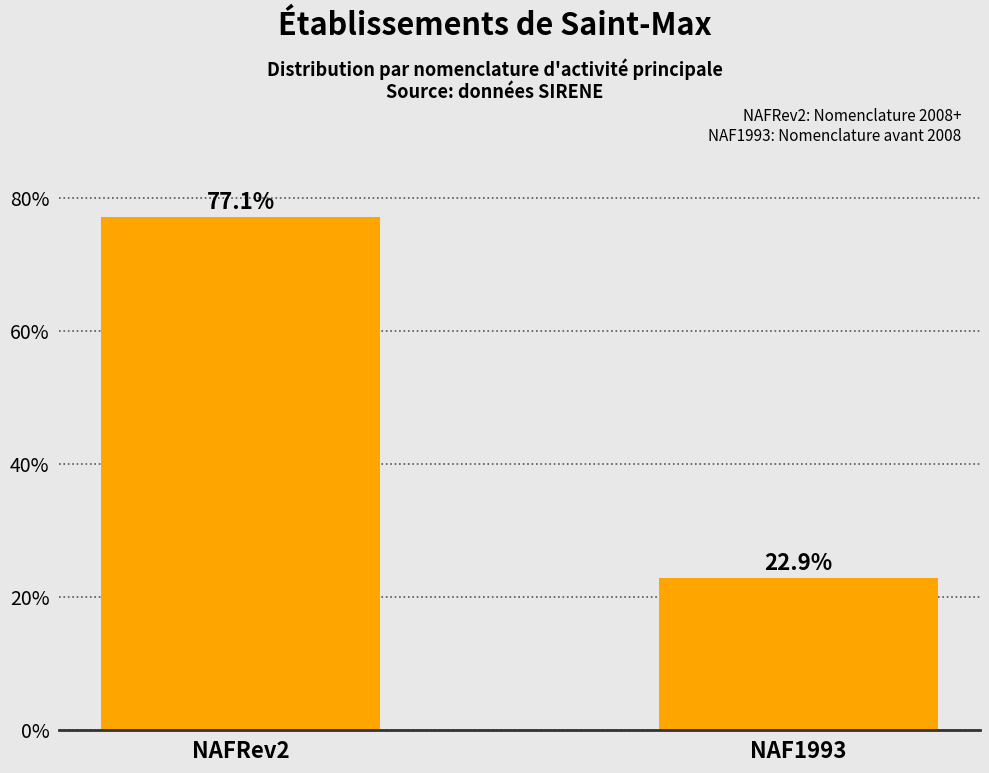

Is it true that the value at NAFRev2 is 77.1?

True